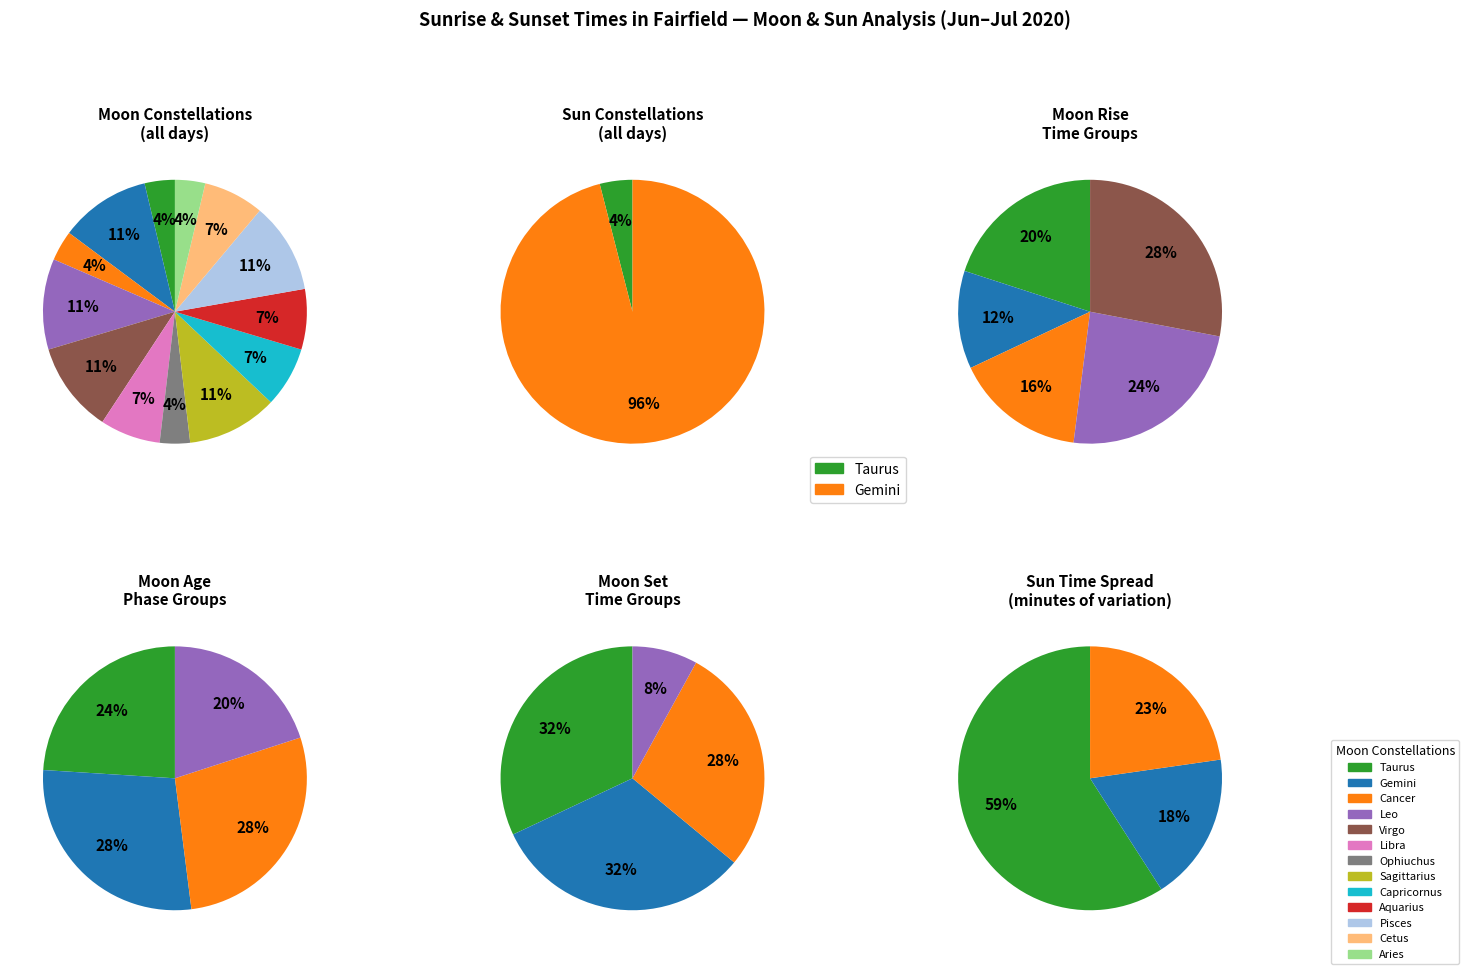

Does Cancer account for over 50% of the chart?

No